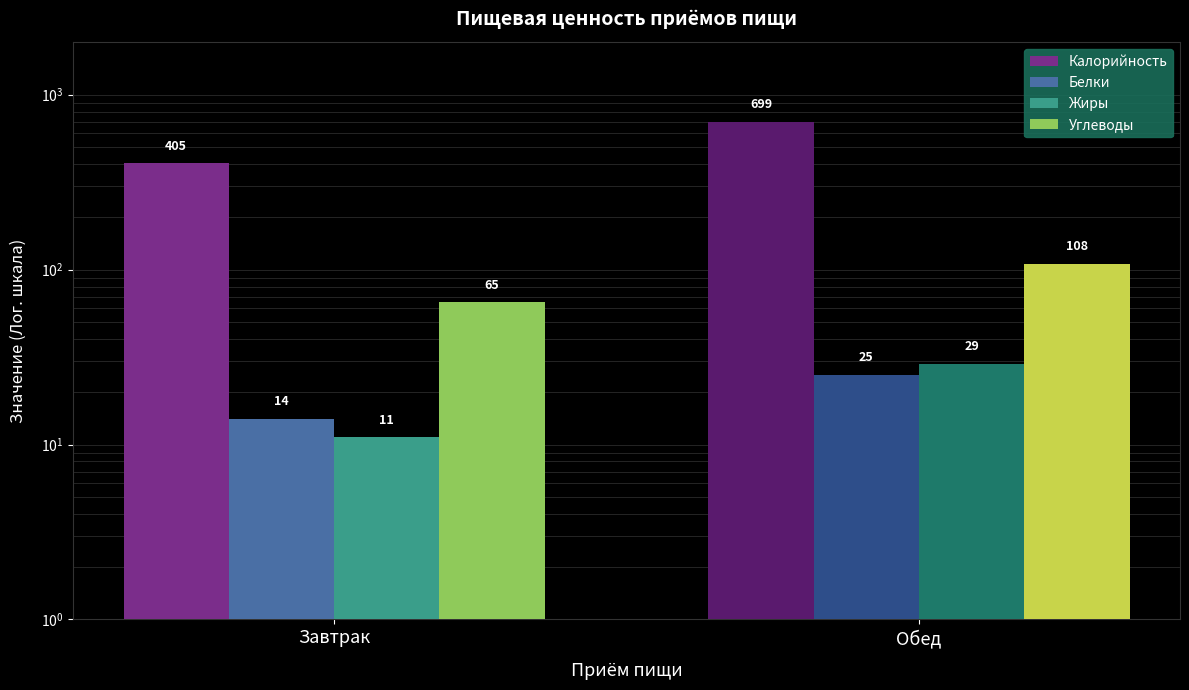

Is it true that Калорийность equals 699 at Обед?

True